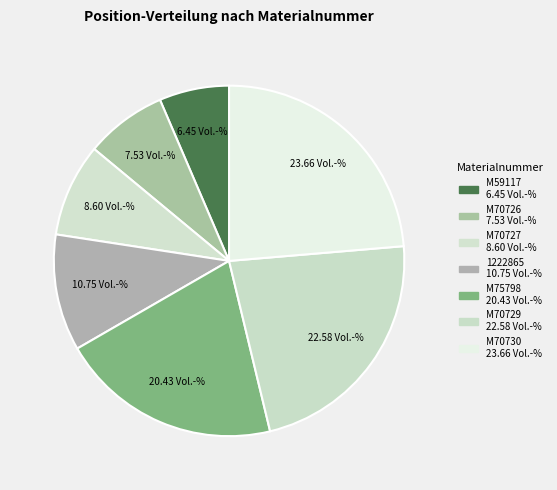

How many segments does this pie chart have?

7